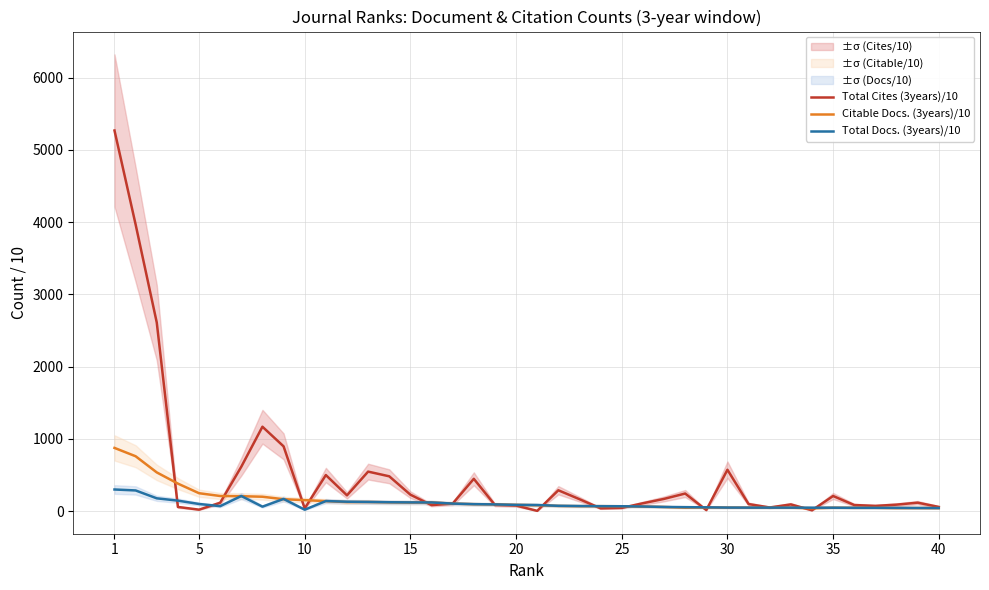

At which category is the sum across all series the highest?

1